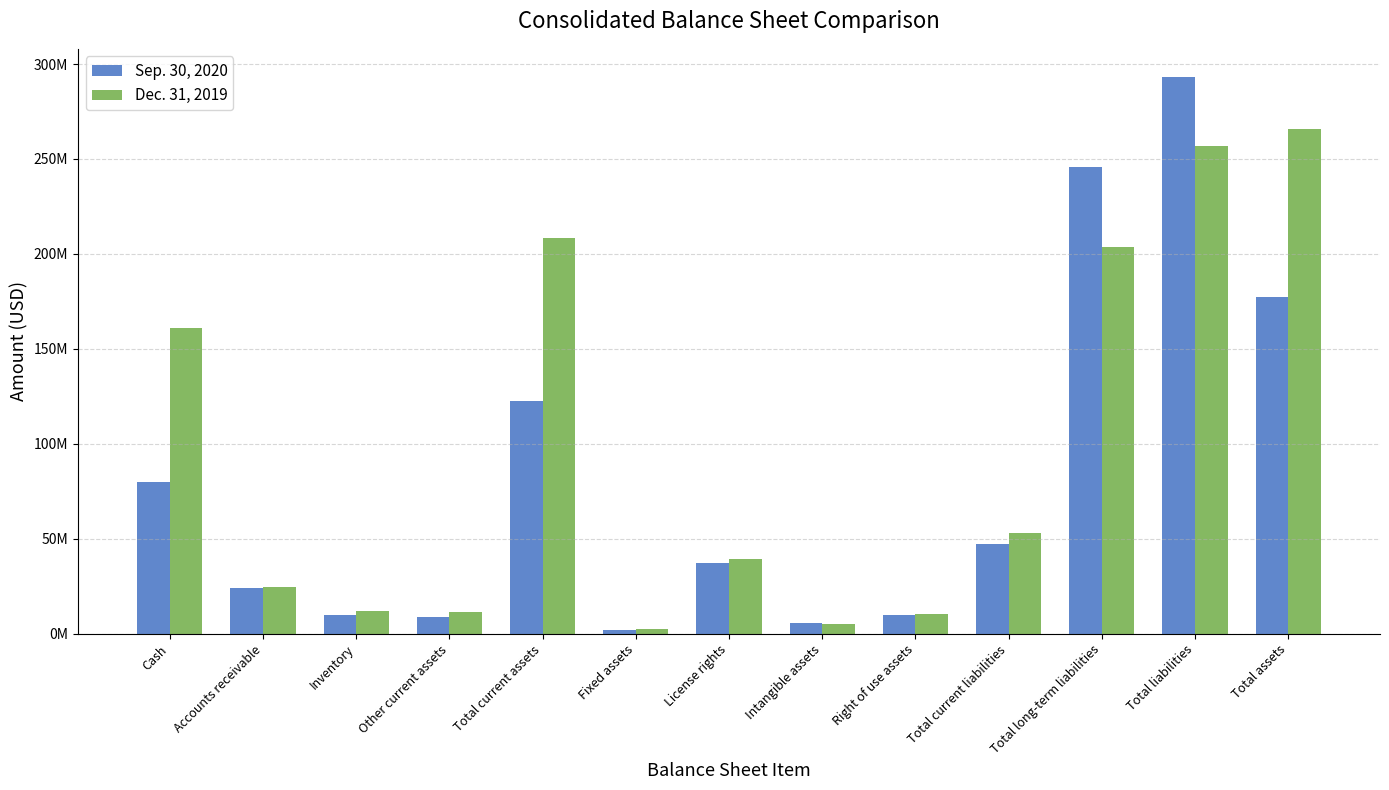

What is the minimum value for Dec. 31, 2019?

2507775